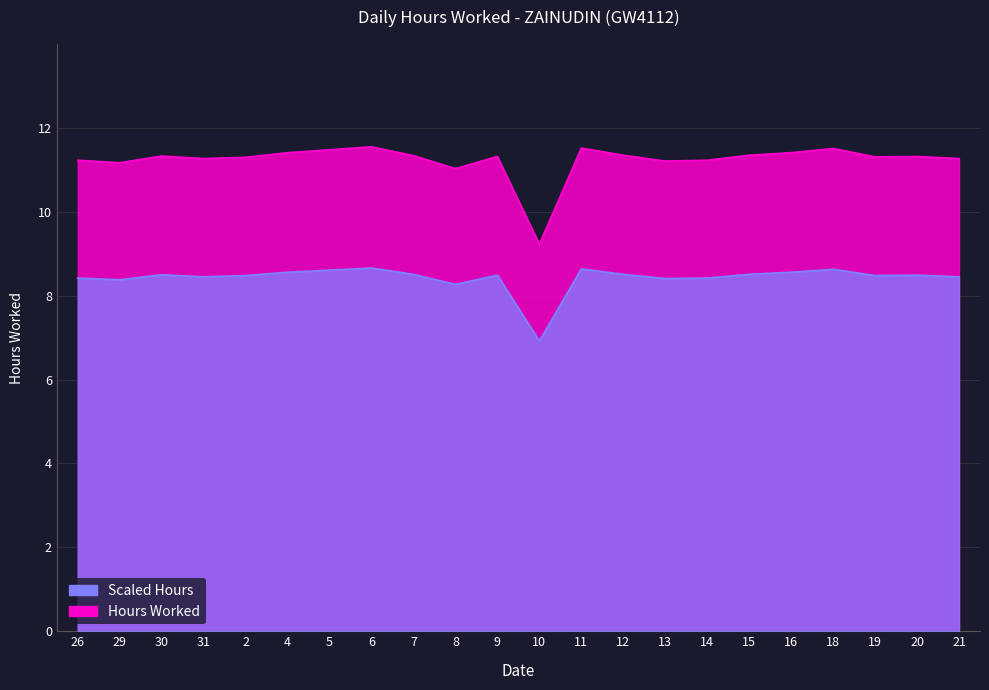

At which category is the sum across all series the highest?

6